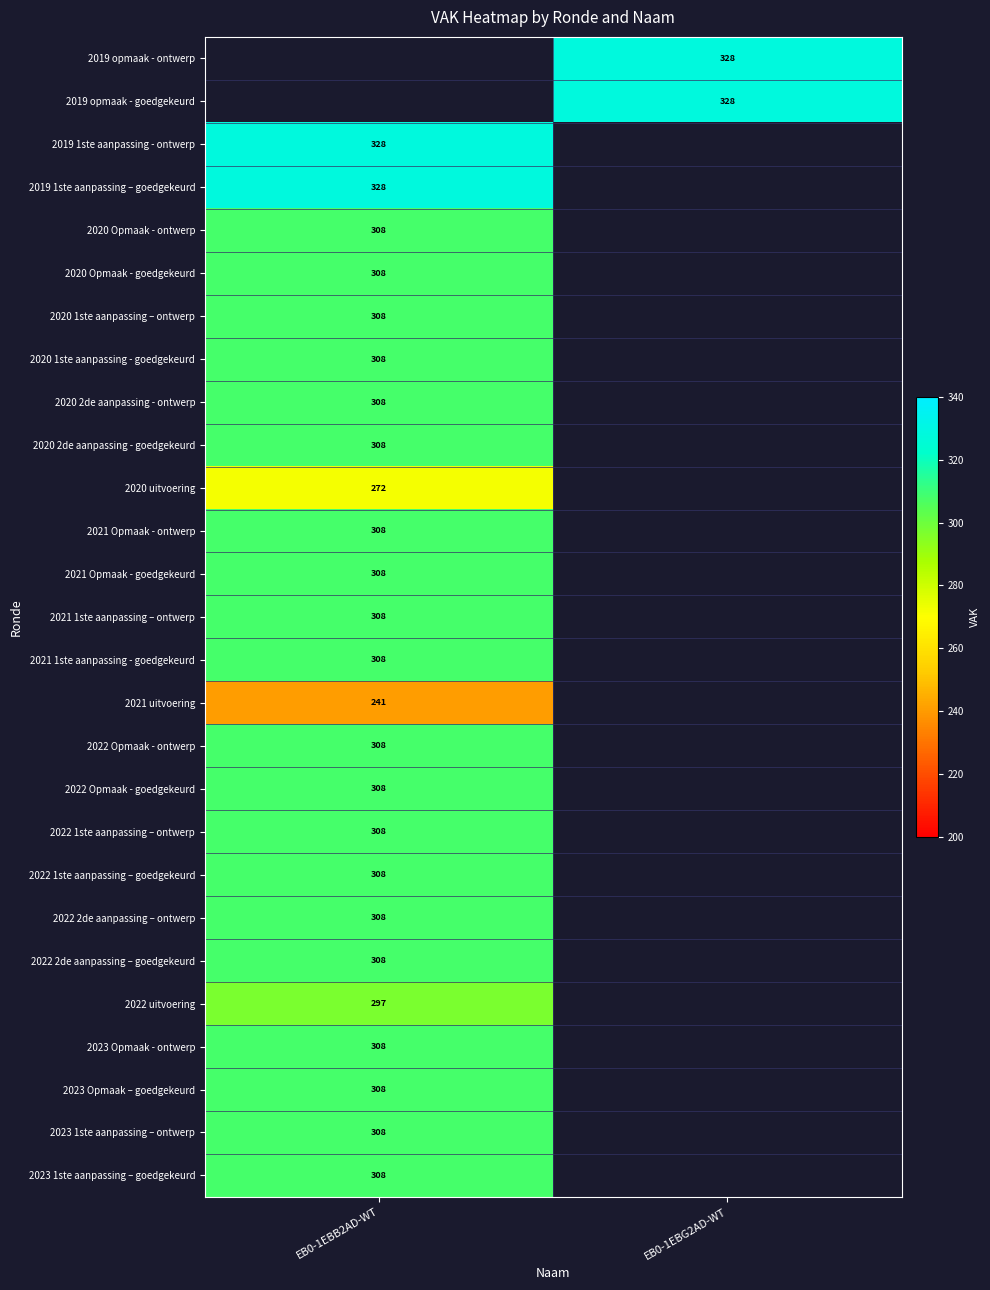

What is the greatest value displayed?

328.0